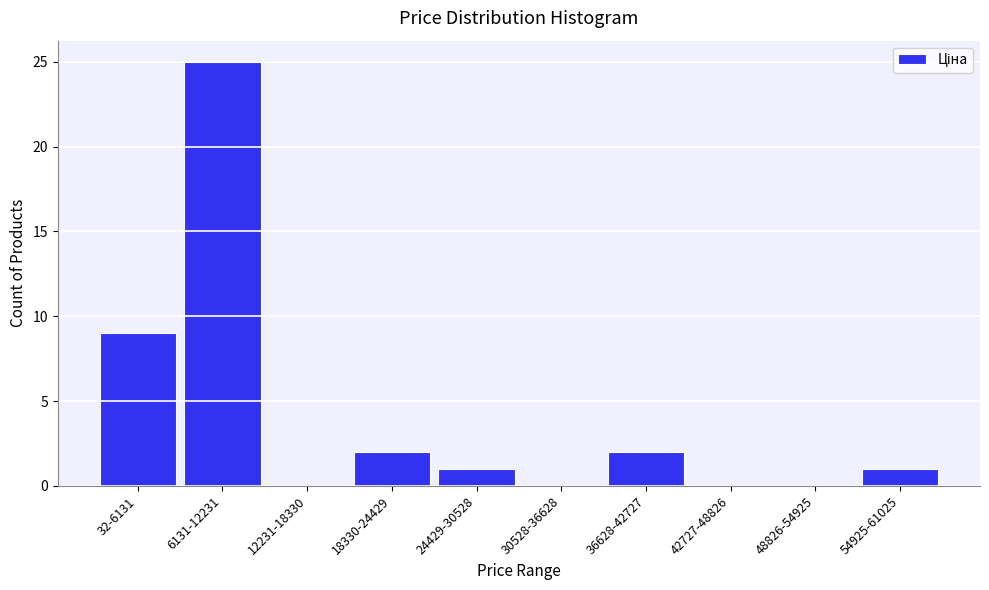

Reading right to left, what are all the values shown in this chart?

54925-61025=1	48826-54925=0	42727-48826=0	36628-42727=2	30528-36628=0	24429-30528=1	18330-24429=2	12231-18330=0	6131-12231=25	32-6131=9